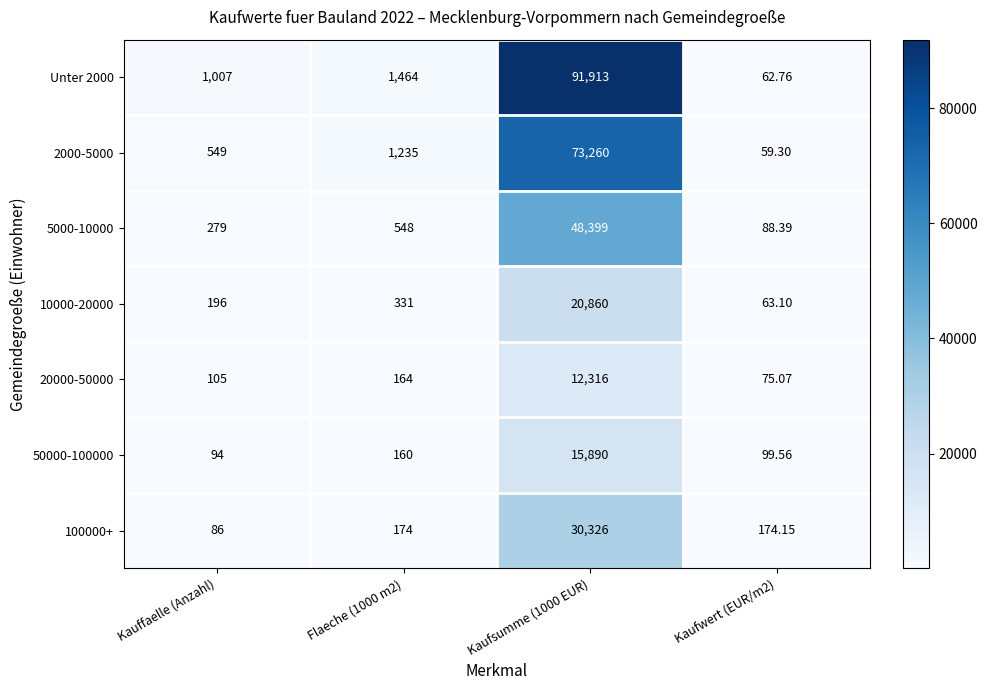

What is the difference between the highest and lowest values at Kaufsumme (1000 EUR)?

79597.0